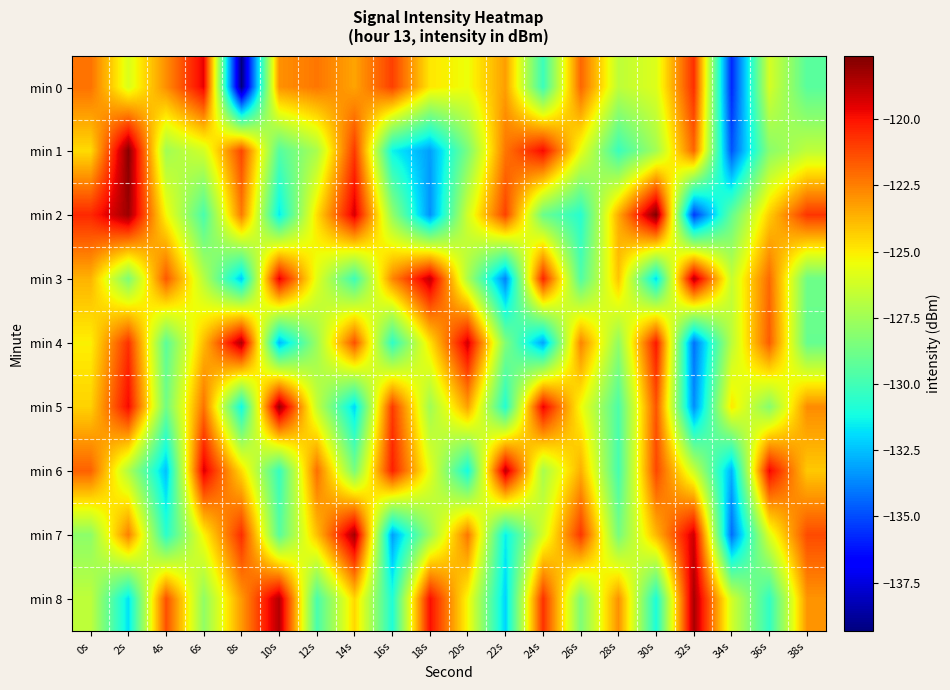

Reading left to right, list all the values displayed in this chart.

min 0: 0s=-122.2	2s=-126.0	4s=-122.8	6s=-119.6	8s=-139.3	10s=-122.9	12s=-122.3	14s=-123.3	16s=-121.1	18s=-124.9	20s=-125.5	22s=-123.2	24s=-130.2	26s=-121.9	28s=-126.7	30s=-125.9	32s=-120.6	34s=-135.8	36s=-126.1	38s=-129.4
min 1: 0s=-124.6	2s=-117.8	4s=-127.5	6s=-126.2	8s=-121.2	10s=-129.5	12s=-127.2	14s=-120.9	16s=-131.4	18s=-133.2	20s=-128.5	22s=-122.3	24s=-119.8	26s=-125.6	28s=-130.2	30s=-127.4	32s=-121.9	34s=-134.8	36s=-128.1	38s=-126.7
min 2: 0s=-120.5	2s=-118.2	4s=-125.3	6s=-129.8	8s=-122.4	10s=-131.6	12s=-124.7	14s=-119.3	16s=-127.8	18s=-133.5	20s=-126.2	22s=-121.1	24s=-128.9	26s=-130.7	28s=-123.5	30s=-117.6	32s=-135.4	34s=-129.1	36s=-124.3	38s=-120.8
min 3: 0s=-123.7	2s=-128.4	4s=-121.6	6s=-126.9	8s=-132.3	10s=-119.5	12s=-125.8	14s=-130.1	16s=-122.7	18s=-118.9	20s=-127.2	22s=-133.8	24s=-120.4	26s=-129.6	28s=-124.1	30s=-131.9	32s=-118.7	34s=-126.5	36s=-122.0	38s=-128.8
min 4: 0s=-125.1	2s=-120.7	4s=-129.3	6s=-123.9	8s=-118.5	10s=-132.7	12s=-127.6	14s=-121.4	16s=-130.5	18s=-124.8	20s=-119.2	22s=-128.3	24s=-133.1	26s=-122.6	28s=-127.9	30s=-120.1	32s=-134.2	34s=-126.8	36s=-121.7	38s=-129.0
min 5: 0s=-124.4	2s=-119.8	4s=-128.7	6s=-122.2	8s=-131.3	10s=-118.1	12s=-126.6	14s=-132.0	16s=-120.9	18s=-127.5	20s=-123.3	22s=-130.8	24s=-119.6	26s=-125.4	28s=-129.7	30s=-121.5	32s=-133.6	34s=-124.9	36s=-128.2	38s=-122.8
min 6: 0s=-121.8	2s=-127.1	4s=-132.5	6s=-119.4	8s=-124.6	10s=-130.3	12s=-122.1	14s=-128.5	16s=-120.3	18s=-125.7	20s=-131.2	22s=-118.8	24s=-127.3	26s=-123.6	28s=-129.9	30s=-121.2	32s=-126.4	34s=-132.8	36s=-119.7	38s=-124.2
min 7: 0s=-128.0	2s=-122.5	4s=-130.6	6s=-125.2	8s=-120.6	10s=-129.4	12s=-124.0	14s=-118.3	16s=-133.2	18s=-127.7	20s=-122.3	22s=-131.5	24s=-126.1	26s=-120.8	28s=-128.6	30s=-123.8	32s=-119.1	34s=-134.3	36s=-125.9	38s=-121.3
min 8: 0s=-126.7	2s=-131.8	4s=-121.4	6s=-127.9	8s=-123.1	10s=-118.6	12s=-129.8	14s=-124.5	16s=-130.9	18s=-119.9	20s=-125.3	22s=-132.1	24s=-120.7	26s=-128.4	28s=-122.9	30s=-131.0	32s=-118.4	34s=-126.2	36s=-130.4	38s=-123.0